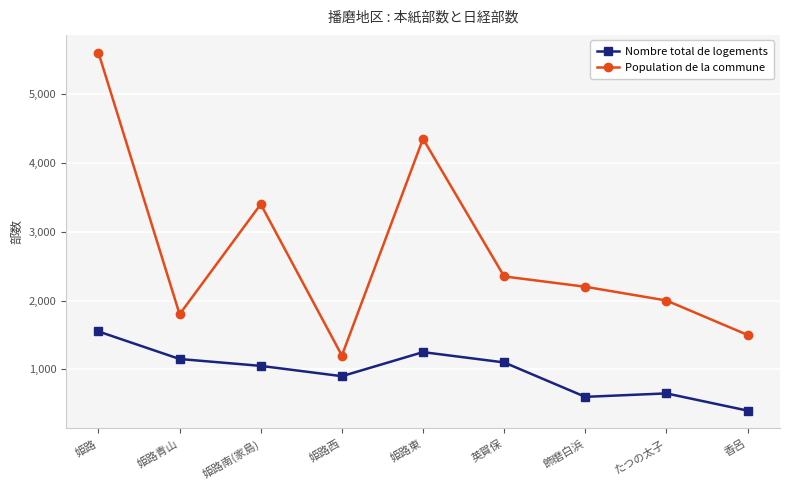

Reading left to right, list all the values displayed in this chart.

Nombre total de logements: 姫路=1550	姫路青山=1150	姫路南(家島)=1050	姫路西=900	姫路東=1250	英賀保=1100	飾磨白浜=600	たつの太子=650	香呂=400
Population de la commune: 姫路=5600	姫路青山=1800	姫路南(家島)=3400	姫路西=1200	姫路東=4350	英賀保=2350	飾磨白浜=2200	たつの太子=2000	香呂=1500